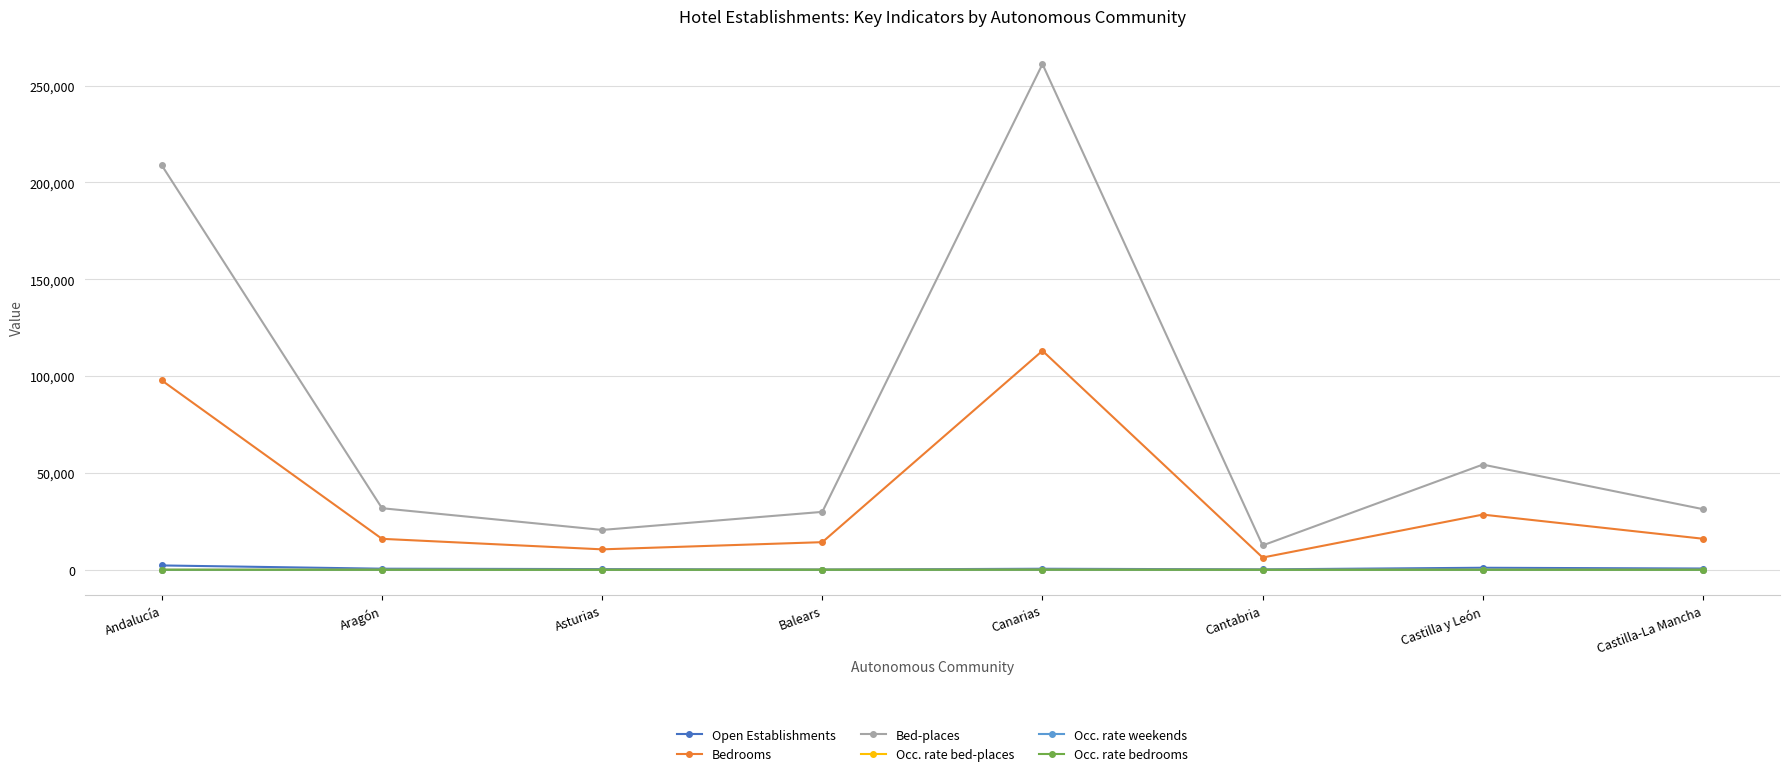

What is the value of the Bed-places point at the 3rd from the left?

20623.0